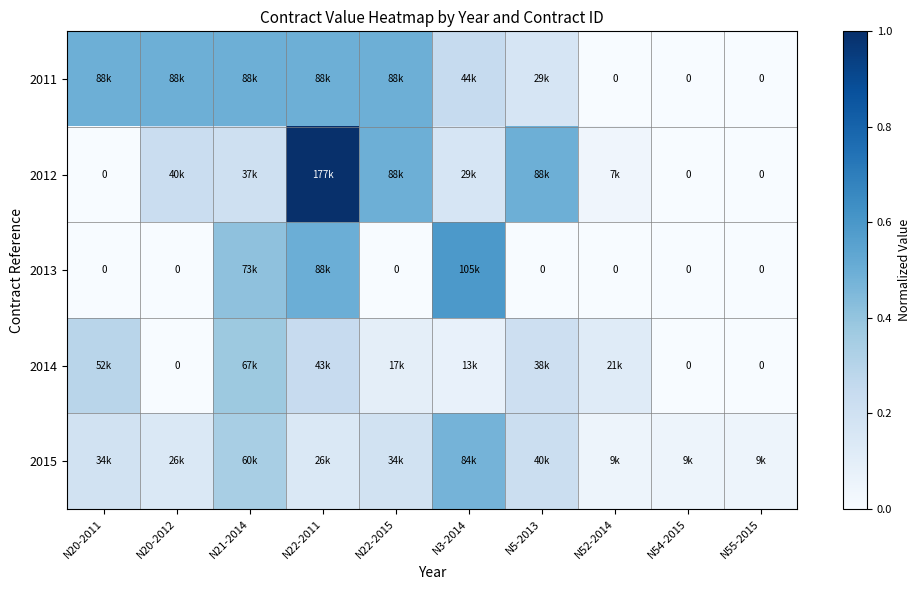

Count the 2014 values in the range 0 to 1.

10